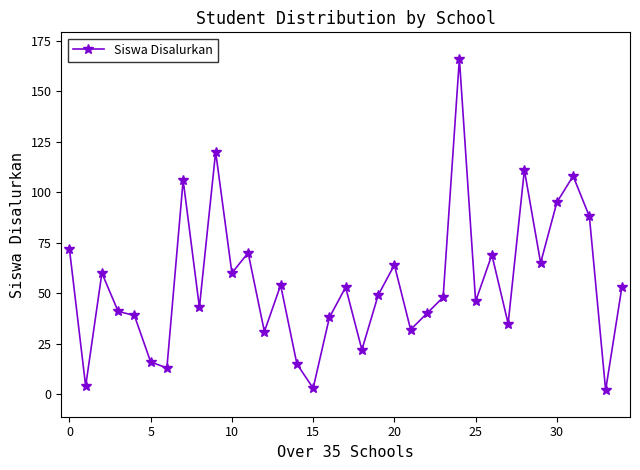

What is the maximum value shown in the chart?

166